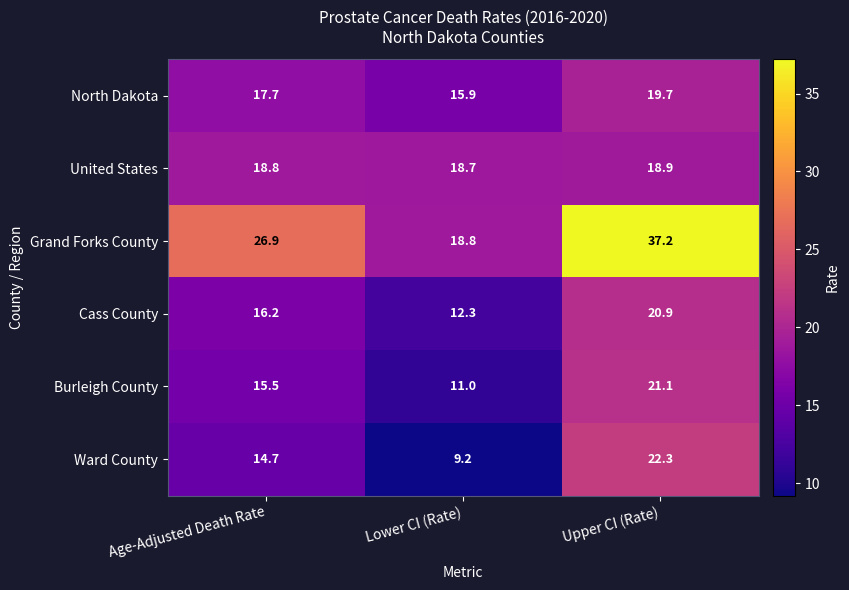

Reading left to right, transcribe all the data shown in this chart.

North Dakota: 17.7	15.9	19.7
United States: 18.8	18.7	18.9
Grand Forks County: 26.9	18.8	37.2
Cass County: 16.2	12.3	20.9
Burleigh County: 15.5	11.0	21.1
Ward County: 14.7	9.2	22.3